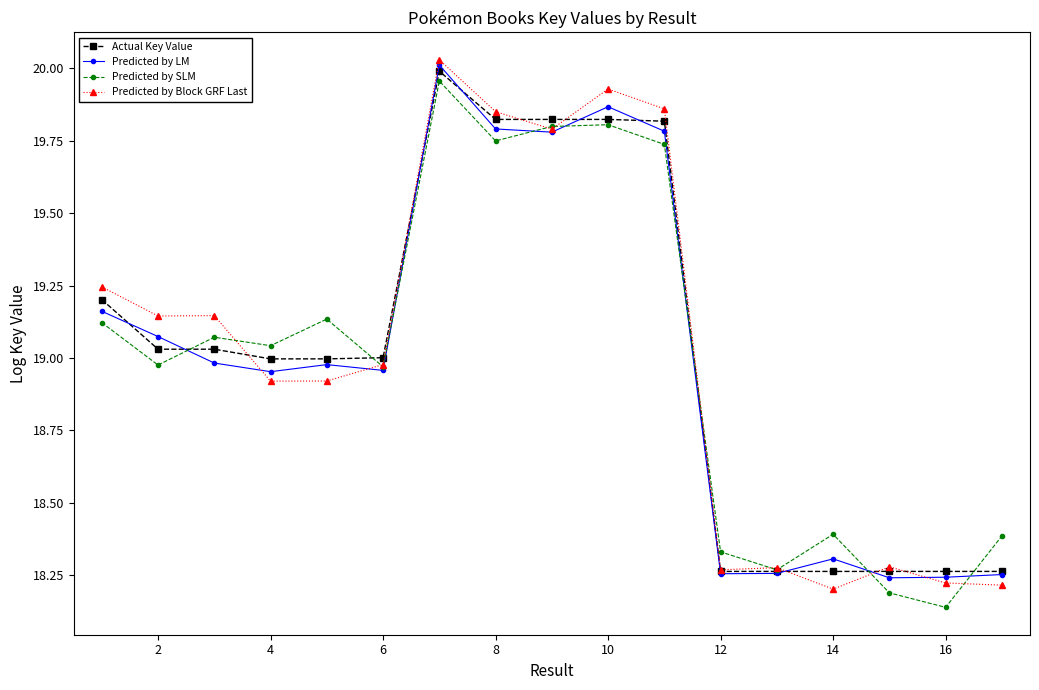

Which series has the largest range (max minus min)?

Predicted by Block GRF Last